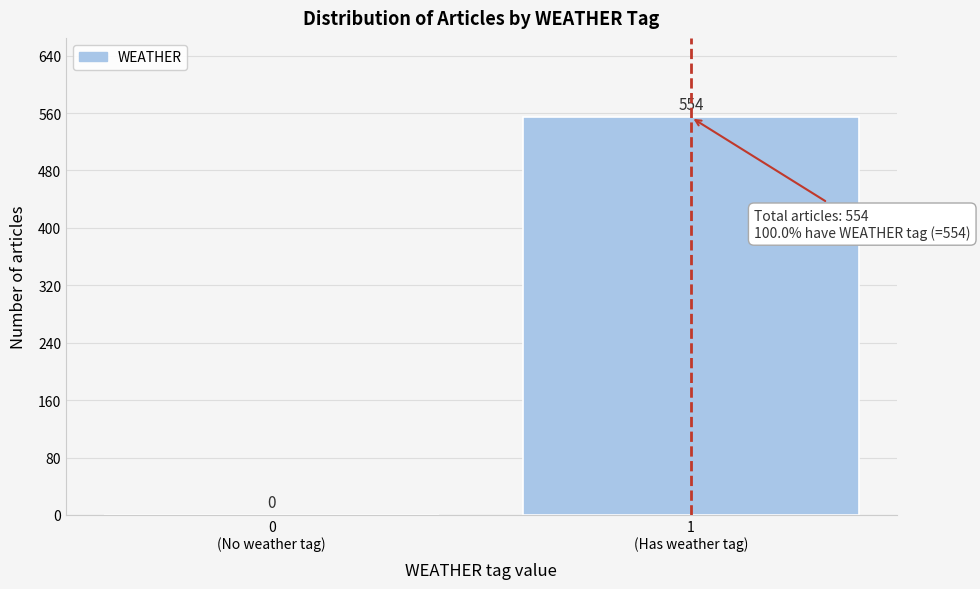

What is the greatest value displayed?

554